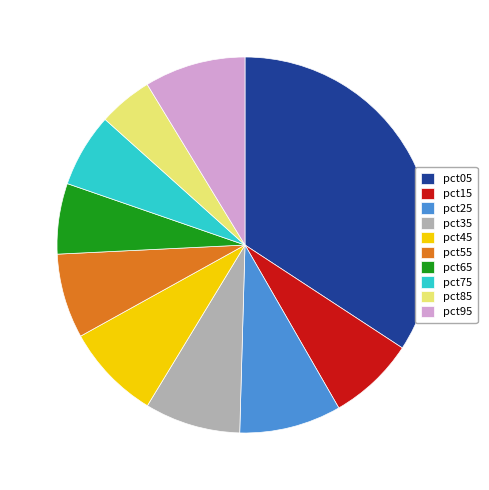

Does pct45 account for over 50% of the chart?

No